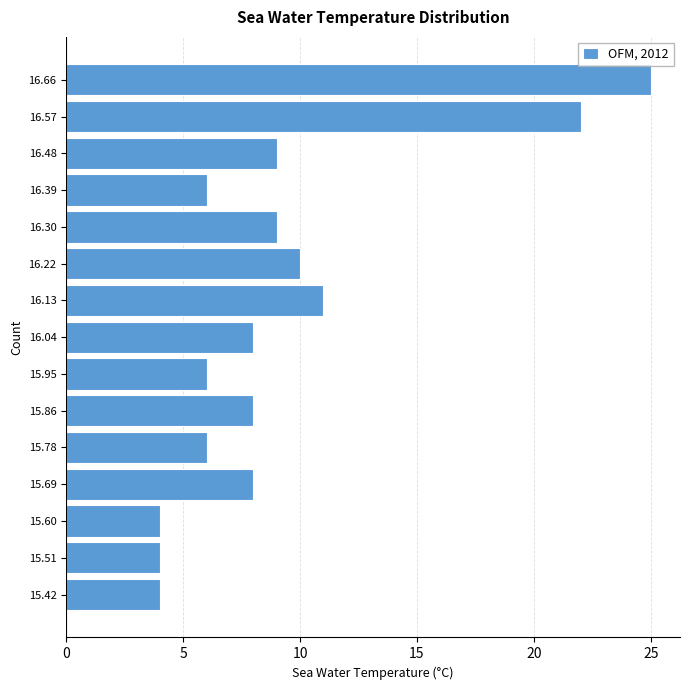

What is the length of the bar covering 16.612 to 16.700 on the y-axis? Neither the bar edges nor the lengths are printed on the chart, so give them approximately, as read against the axes.

25